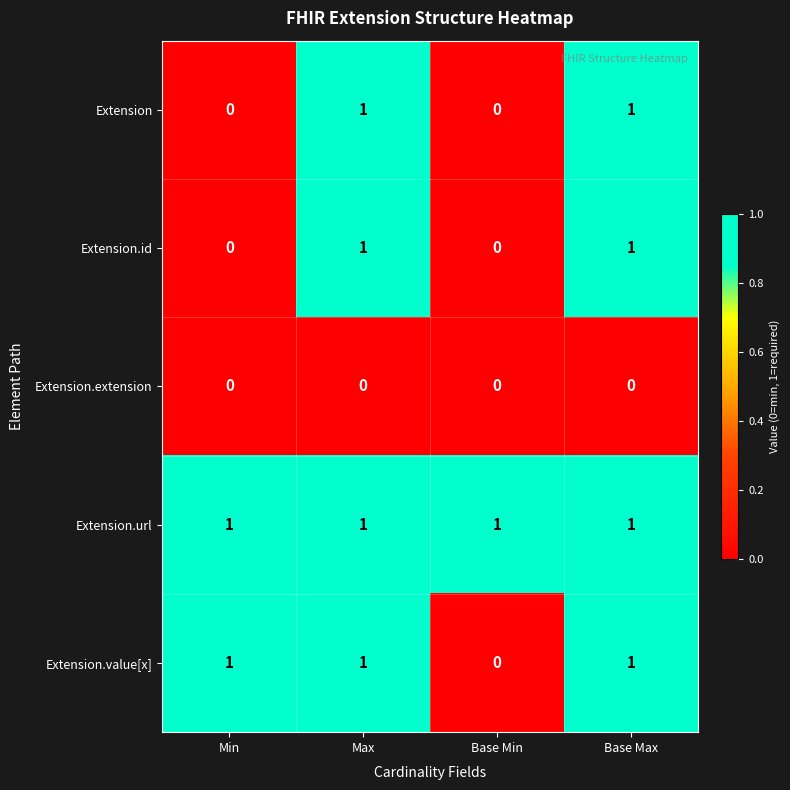

At how many categories does at least one series exceed 0?

4